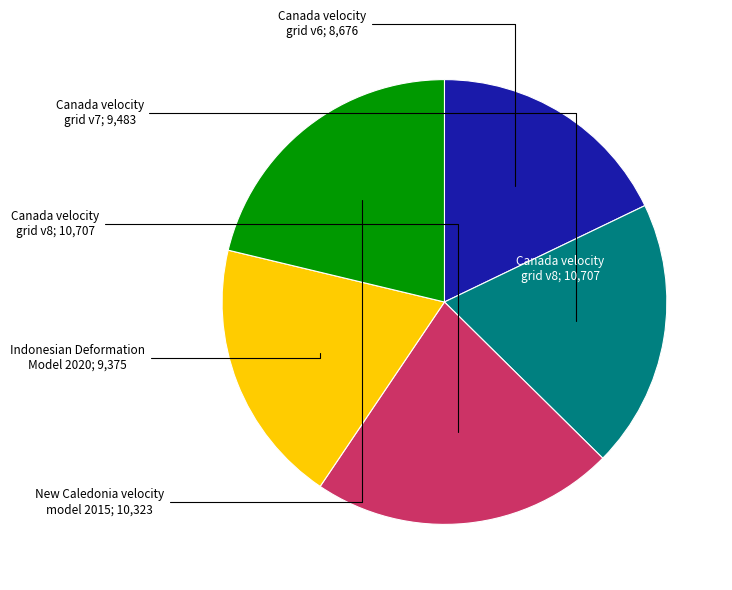

Does any single category account for the majority?

No